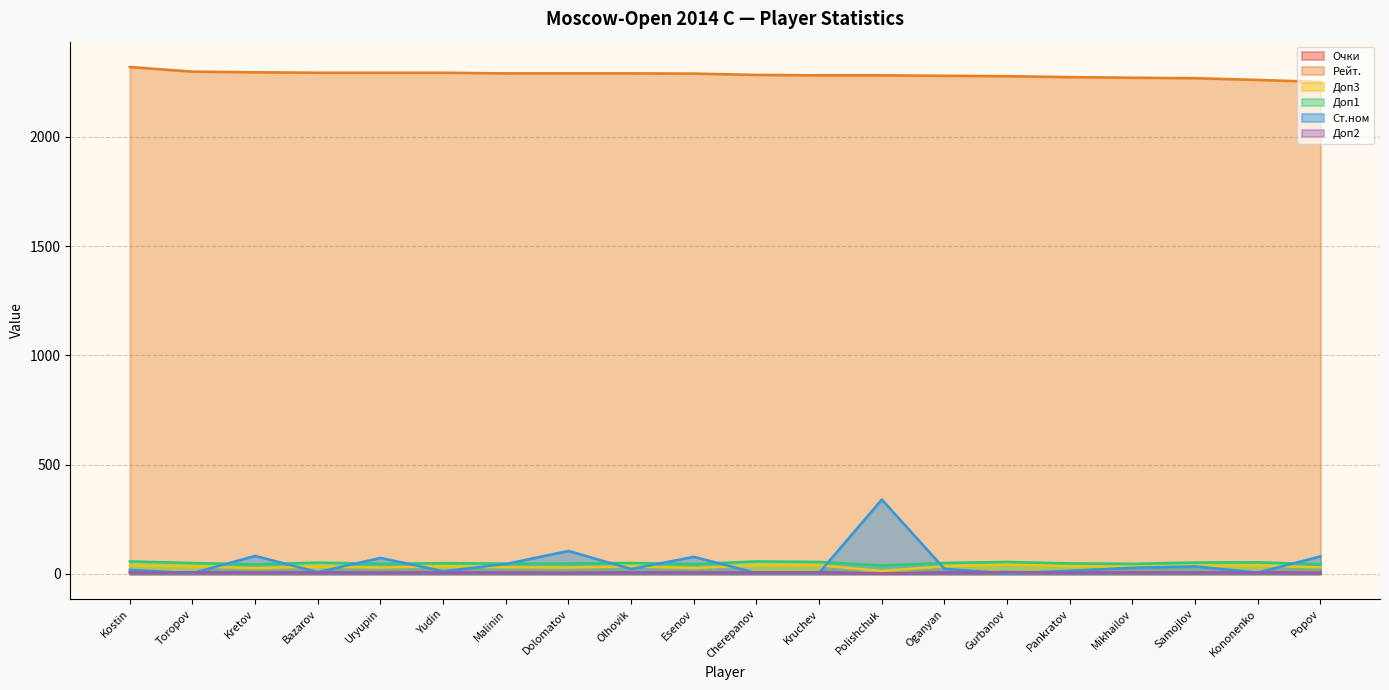

The Доп1 series shows 44.0 at Popov. True or false?

True